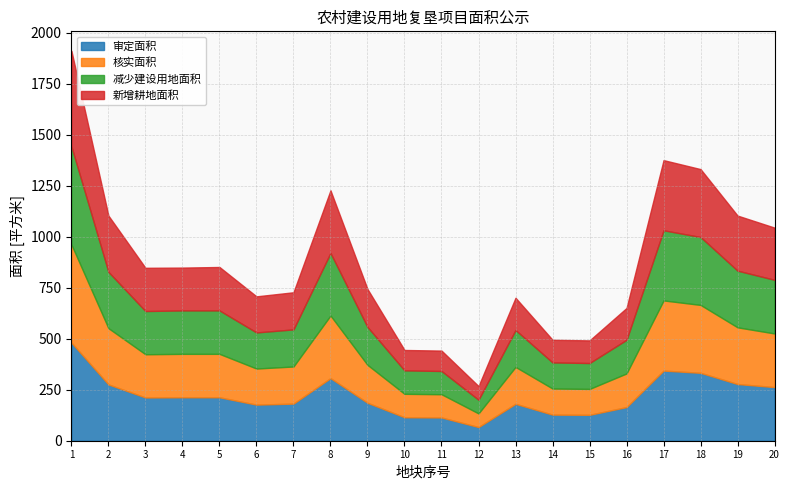

True or false: 审定面积 and 减少建设用地面积 cross at least once.

False